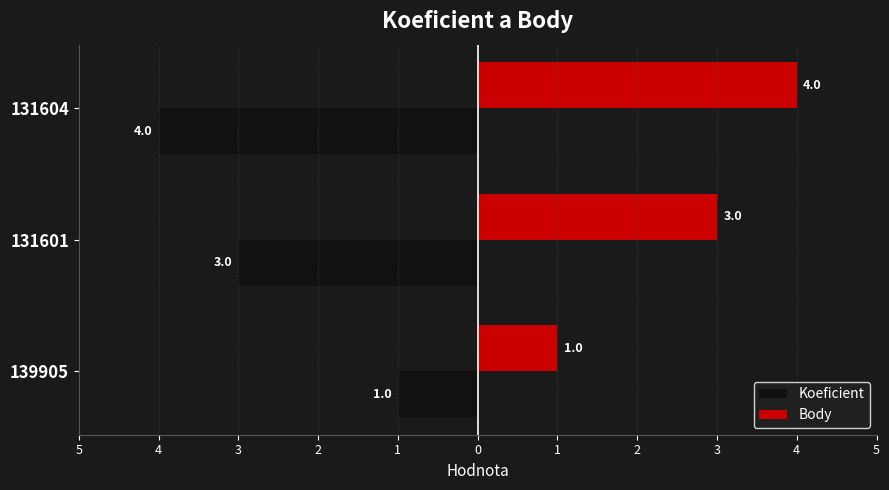

What are all the series names shown in the legend?

Koeficient, Body